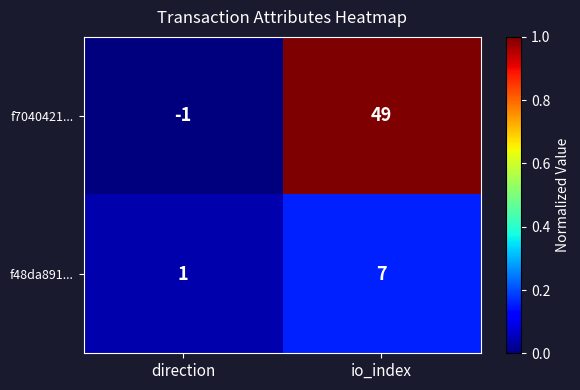

List the series in order of their peak value, highest first.

f7040421..., f48da891...